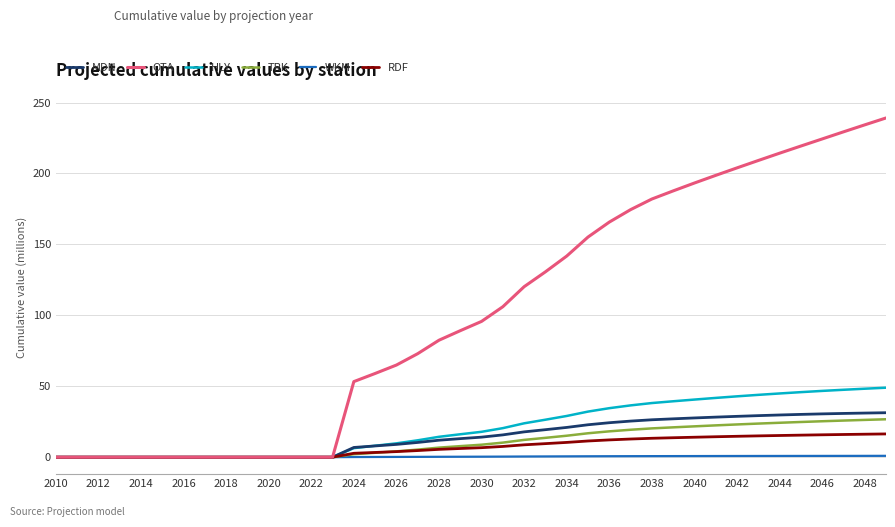

Which series has the largest total across all categories?

OTA